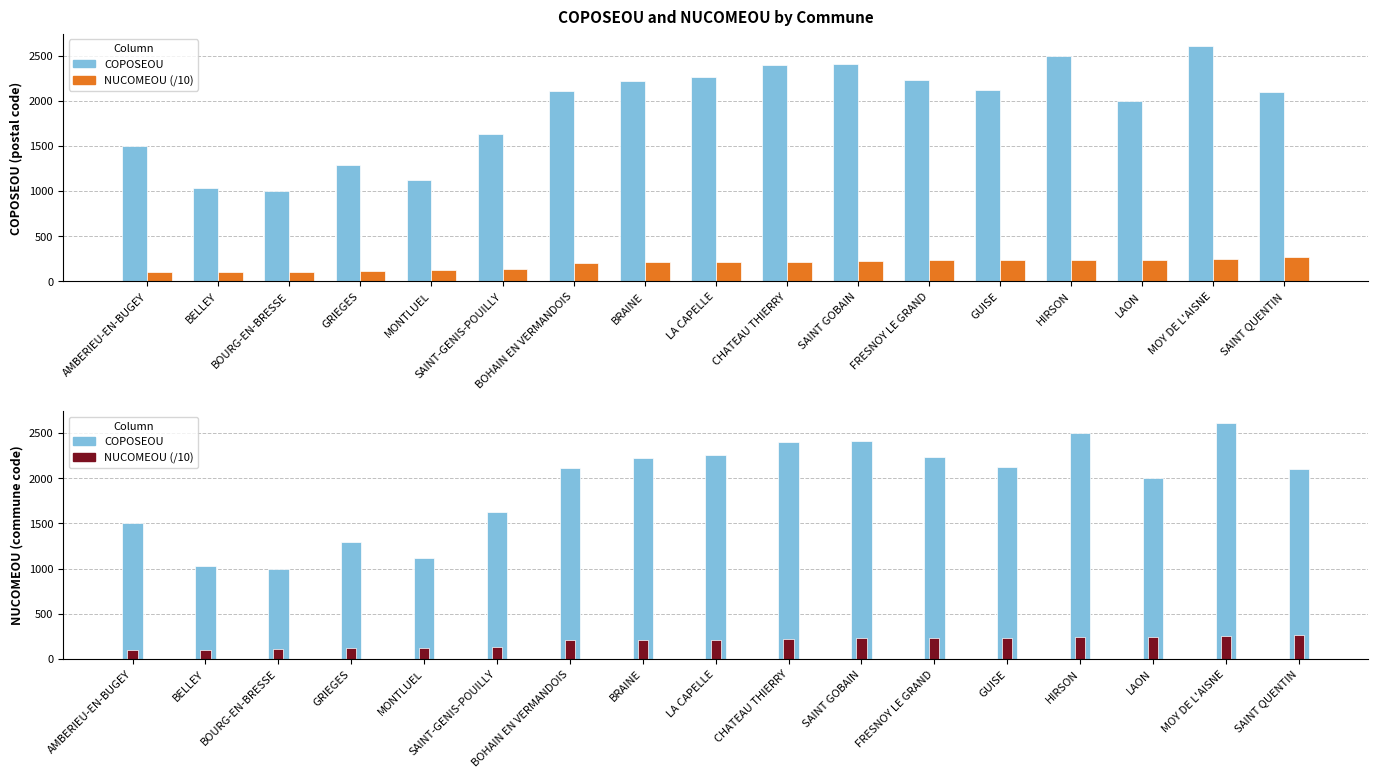

What position from the right is SAINT-GENIS-POUILLY?

12